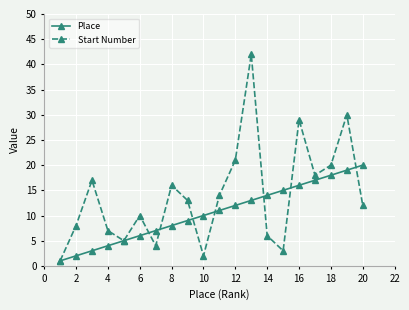

How many lines are shown in the chart?

2